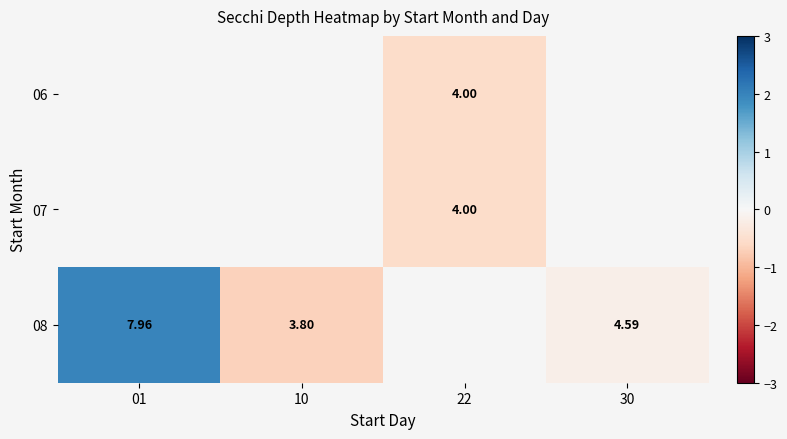

Between 01 and 30, which series saw the biggest shift?

08